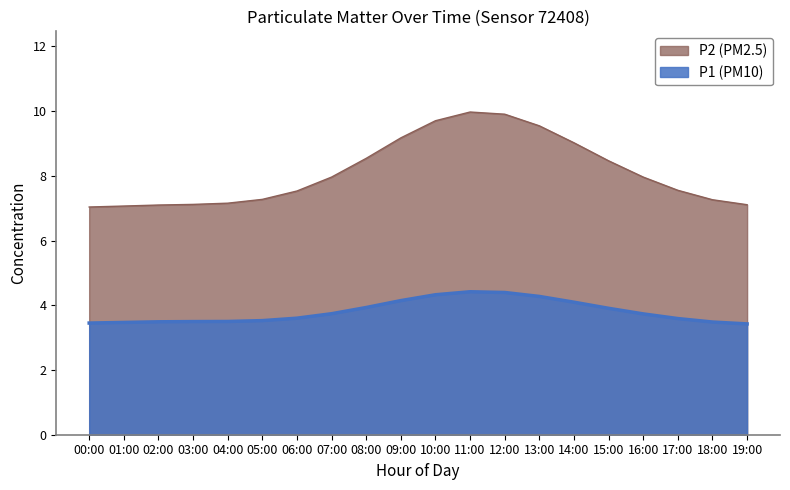

At 09:00, list the series in order from smallest to largest.

P2 (PM2.5), P1 (PM10)